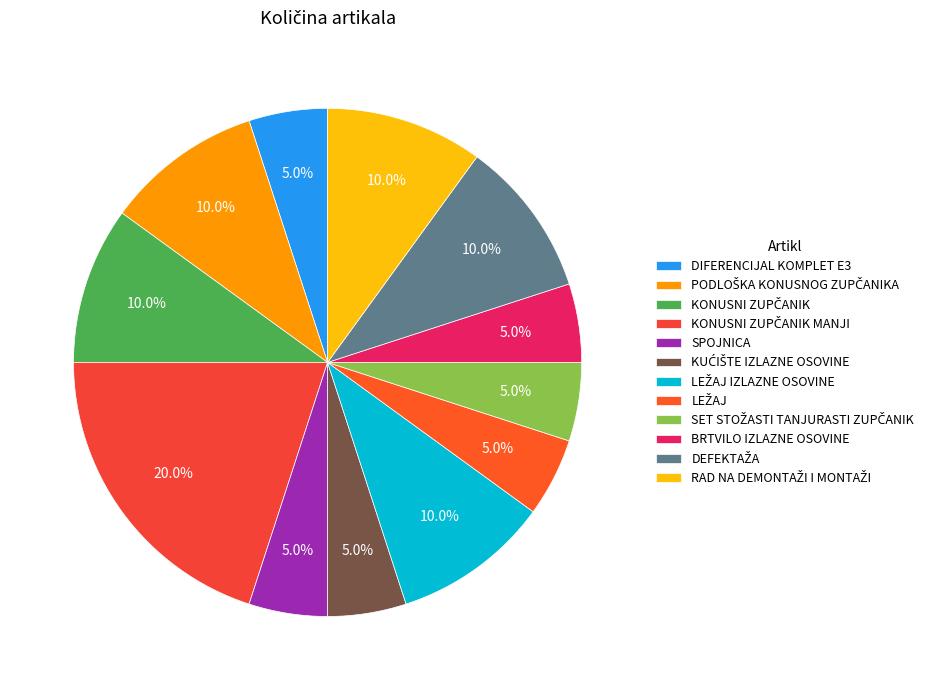

Approximately how many times larger is the value at SPOJNICA compared to DIFERENCIJAL KOMPLET E3?

1.0